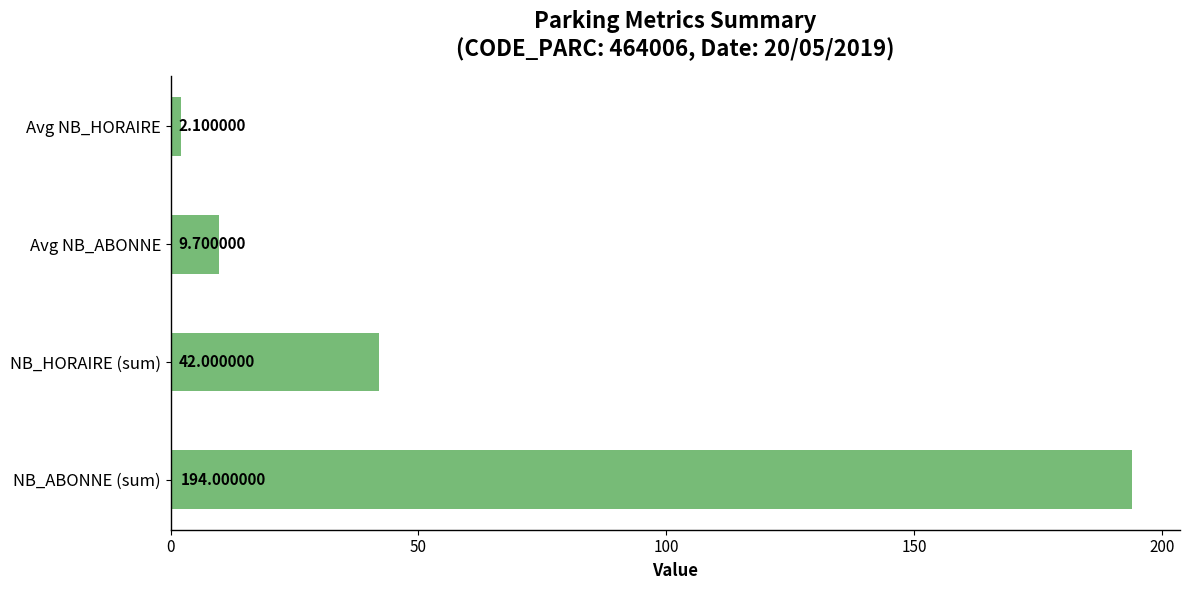

Which category has the lowest value across all series?

Avg NB_HORAIRE